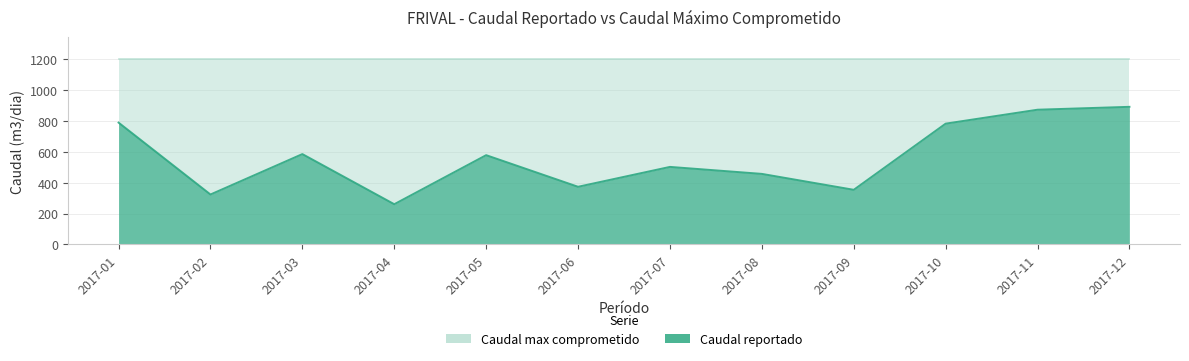

What is the sum of the values at 2017-07 and 2017-11?

1376.6